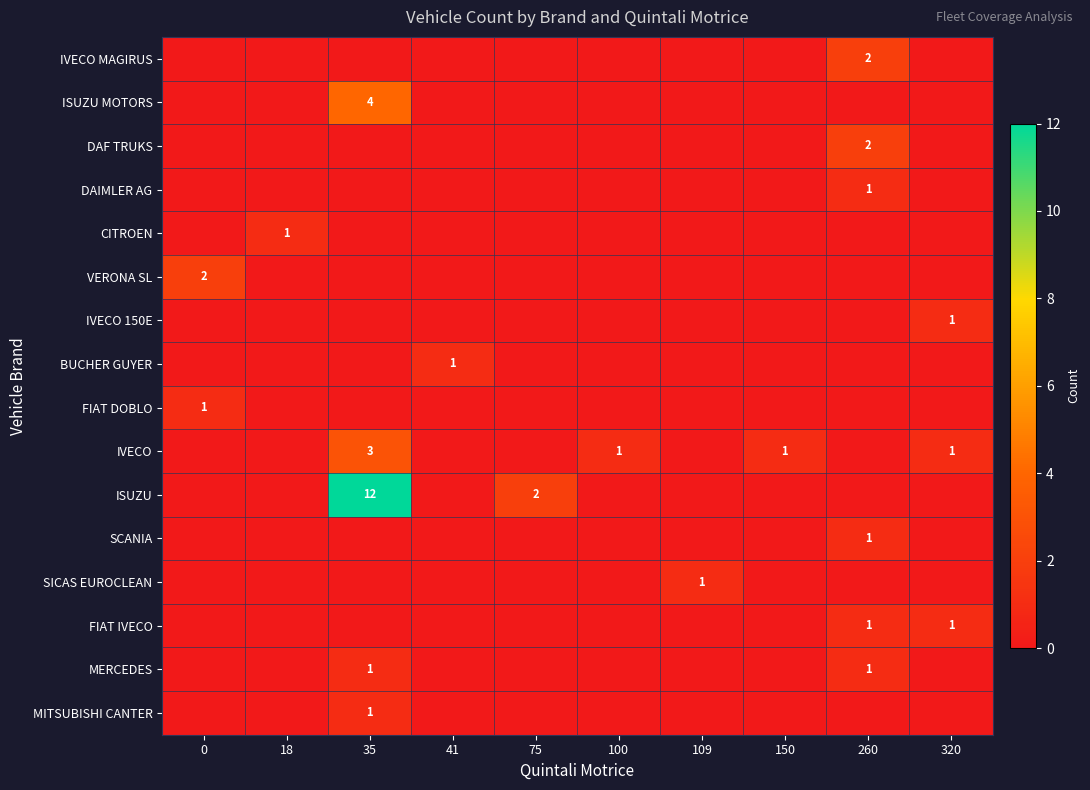

What is the greatest value displayed?

12